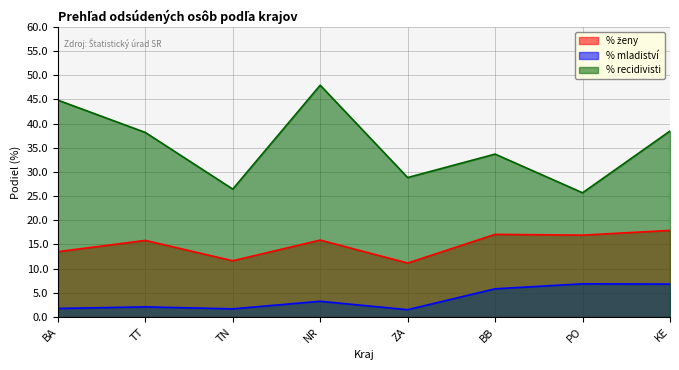

At which label does % ženy first exceed 15?

TT